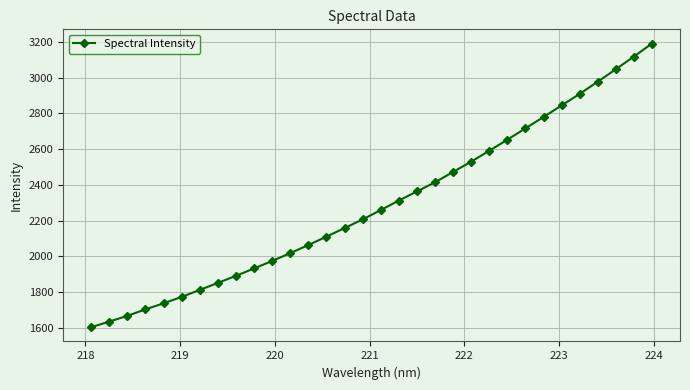

What is the difference between the second highest and minimum values?

1513.7